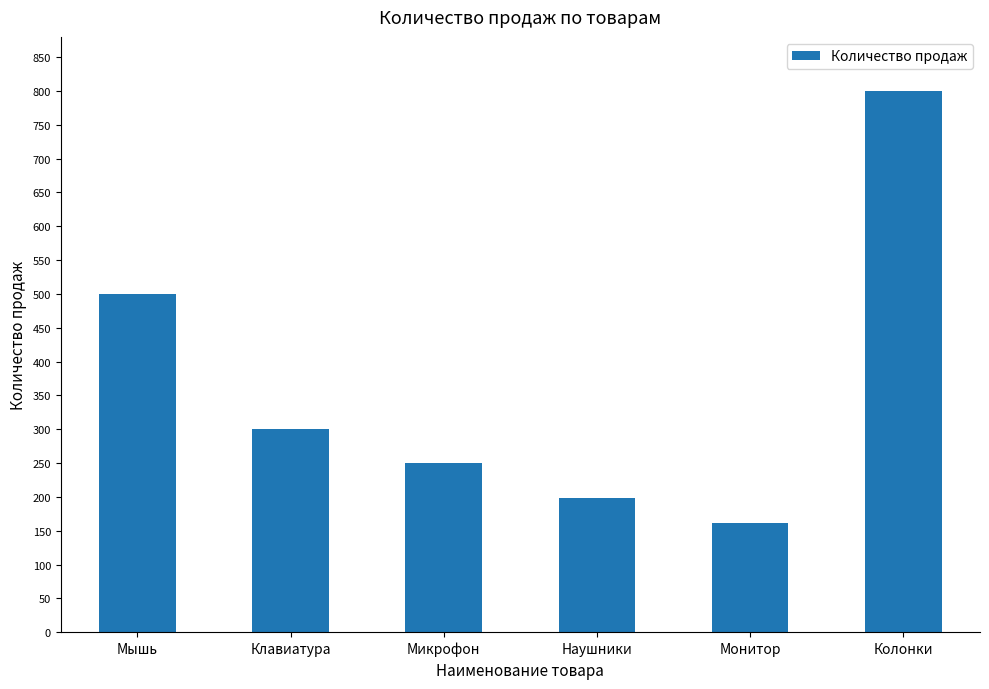

At which category does the chart reach its peak across all series?

Колонки